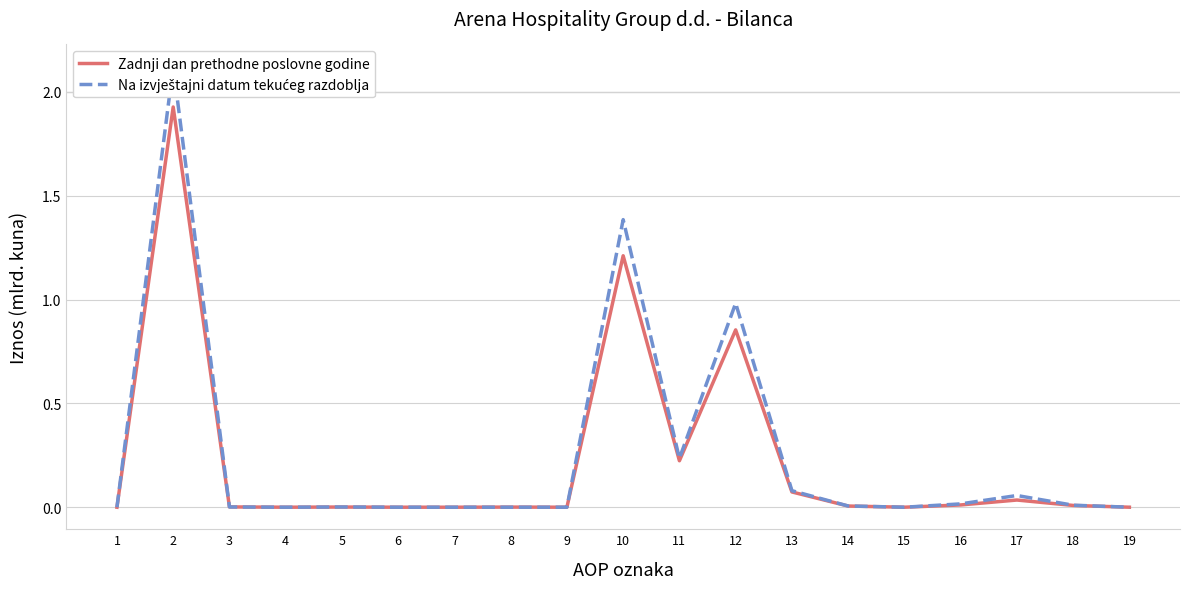

How many intersections are there between Zadnji dan prethodne poslovne godine and Na izvještajni datum tekućeg razdoblja?

1